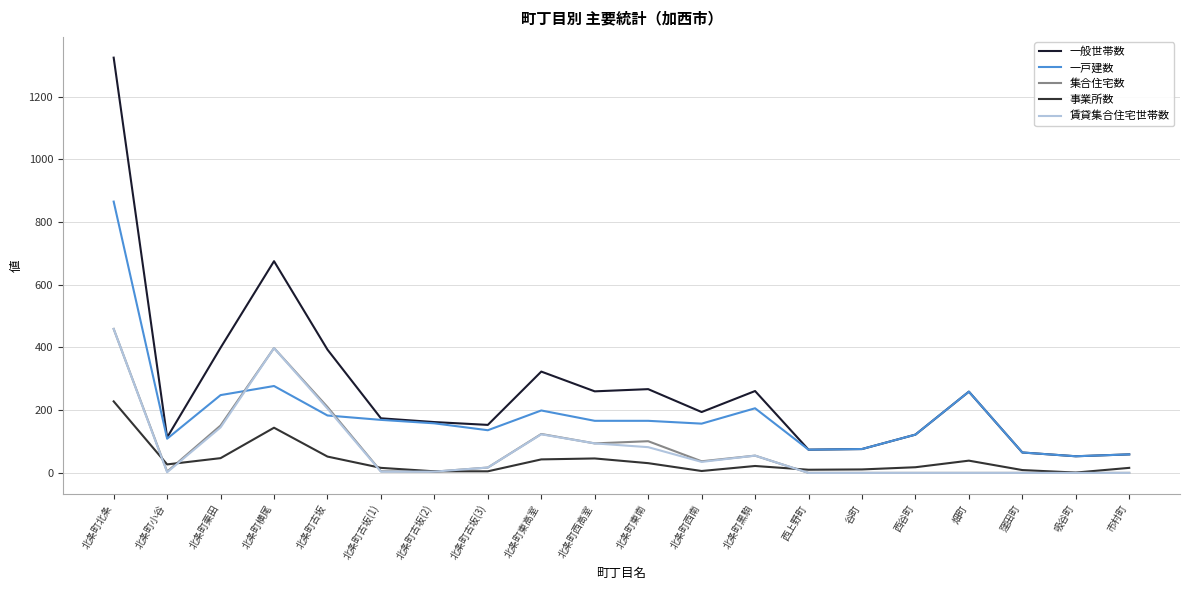

True or false: 一般世帯数 and 賃貸集合住宅世帯数 intersect in this chart.

False